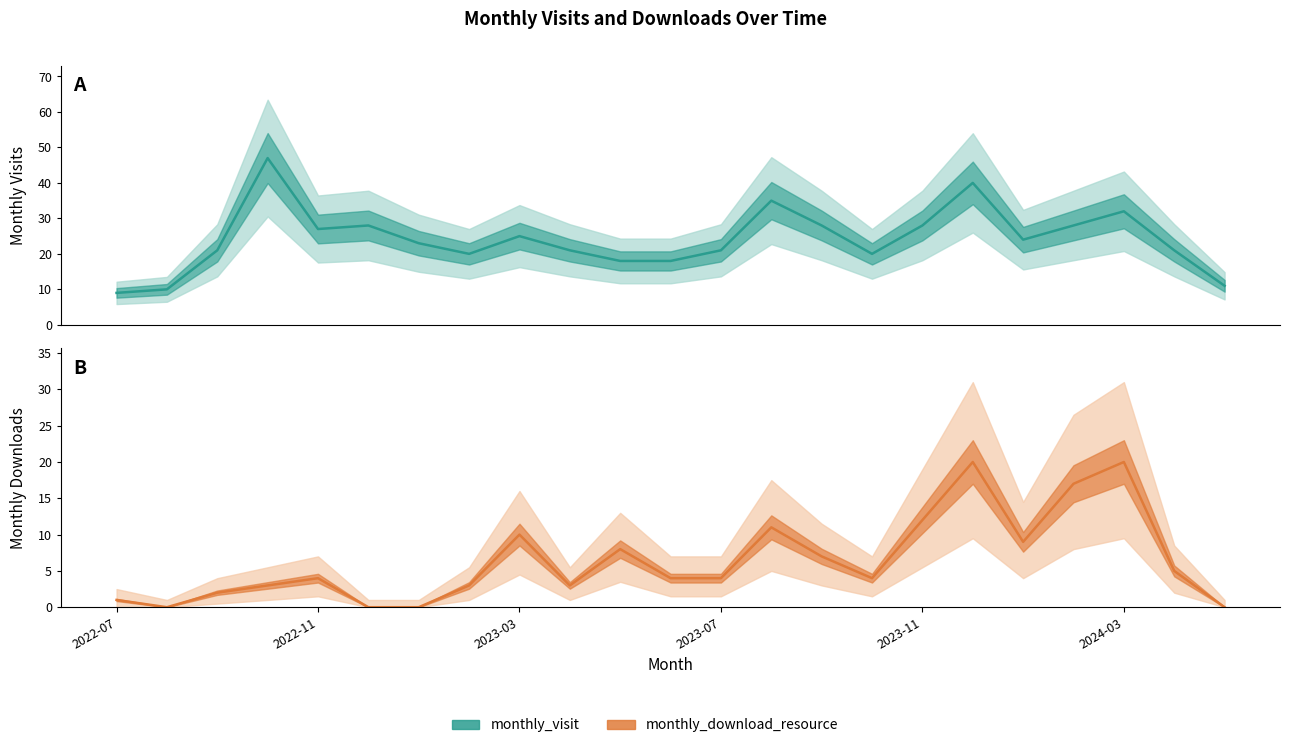

How many data points in monthly_visit (line) are above 23?

11